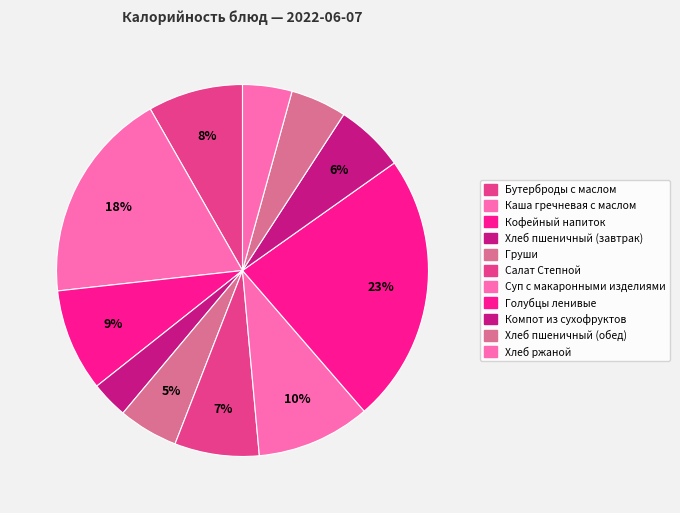

How many slices are in this pie chart?

11